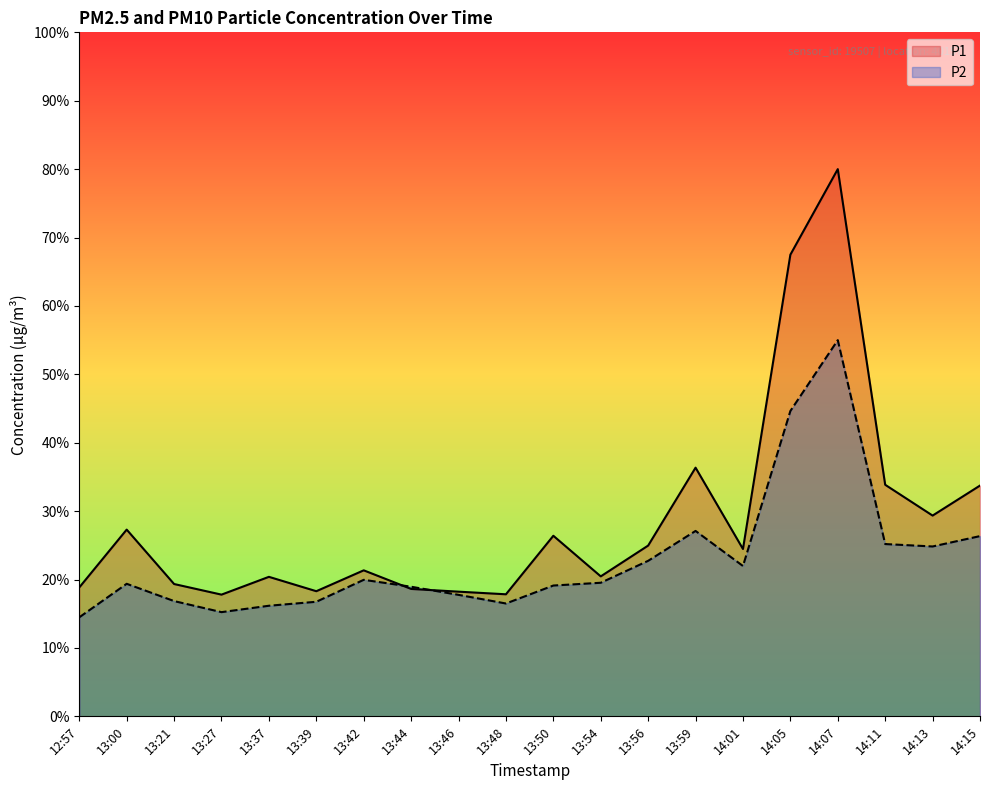

Reading left to right, list all the values displayed in this chart.

P1: 18.8	27.3	19.3	17.8	20.4	18.3	21.3	18.6	18.2	17.8	26.4	20.5	25.0	36.4	24.5	67.5	80.0	33.9	29.4	33.7
P2: 14.5	19.4	16.9	15.2	16.2	16.8	20.0	18.9	17.8	16.5	19.1	19.5	22.7	27.1	22.0	44.6	55.0	25.2	24.8	26.4